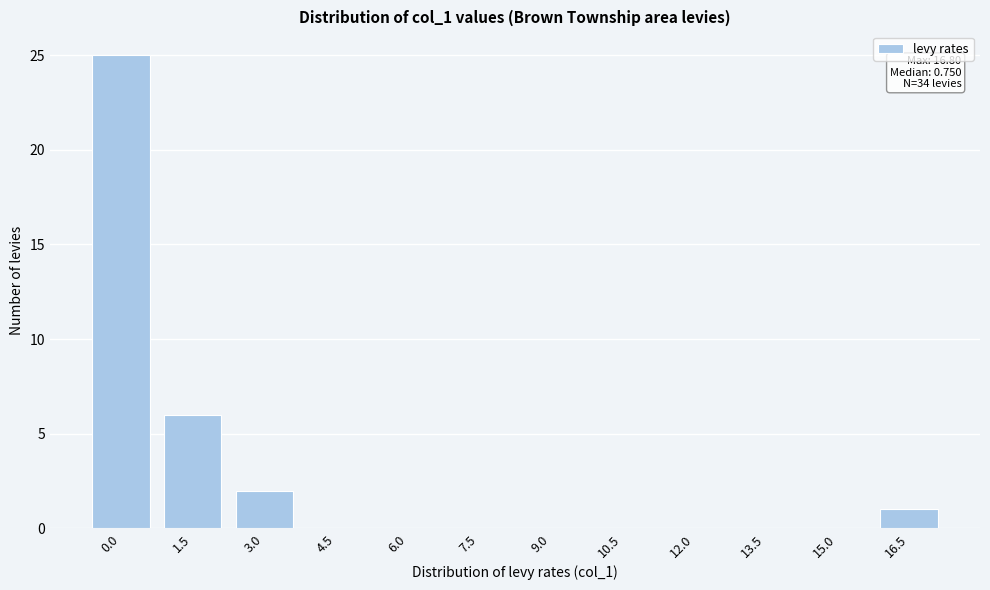

Reading right to left, what are all the values shown in this chart?

16.5=1	15.0=0	13.5=0	12.0=0	10.5=0	9.0=0	7.5=0	6.0=0	4.5=0	3.0=2	1.5=6	0.0=25